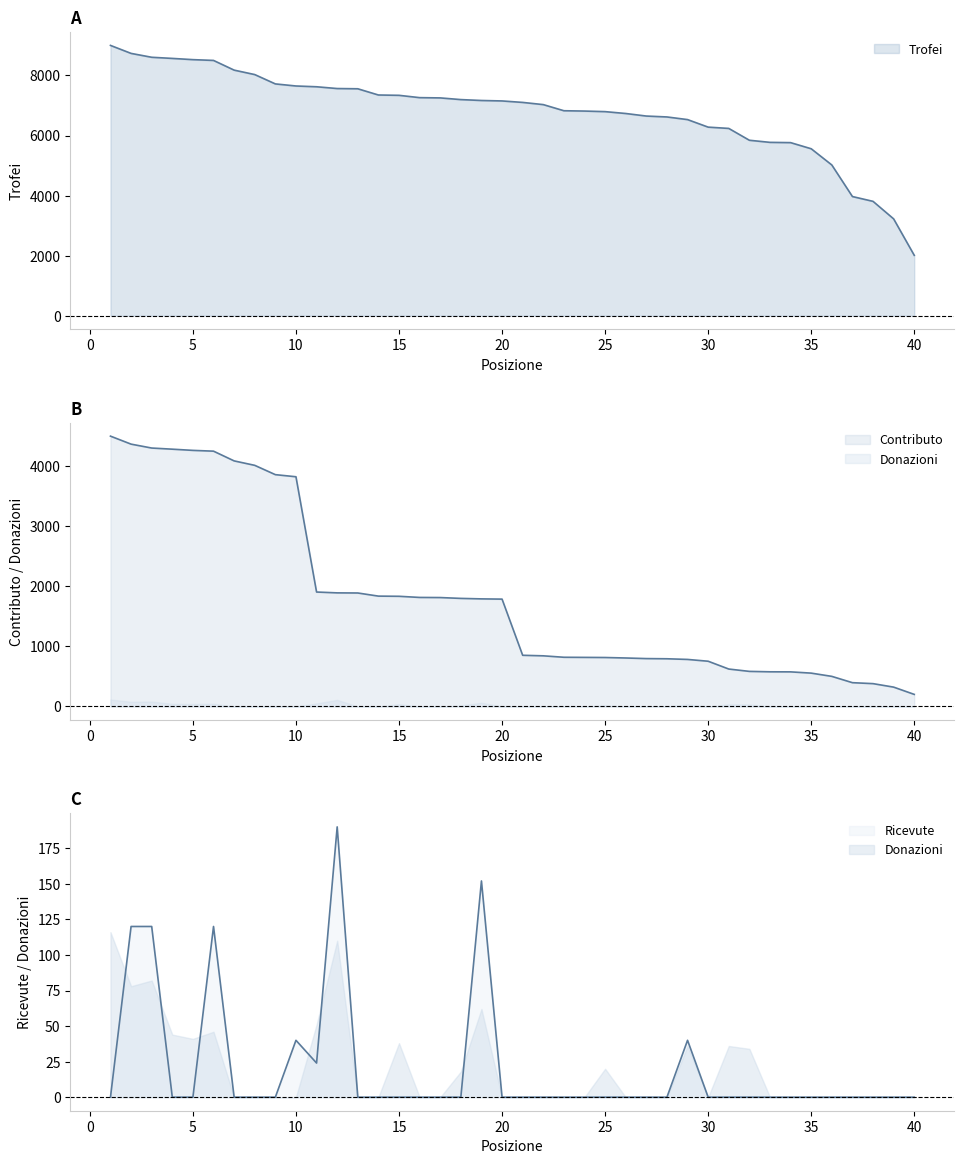

True or false: Contributo has more than 1 interior local peaks.

False